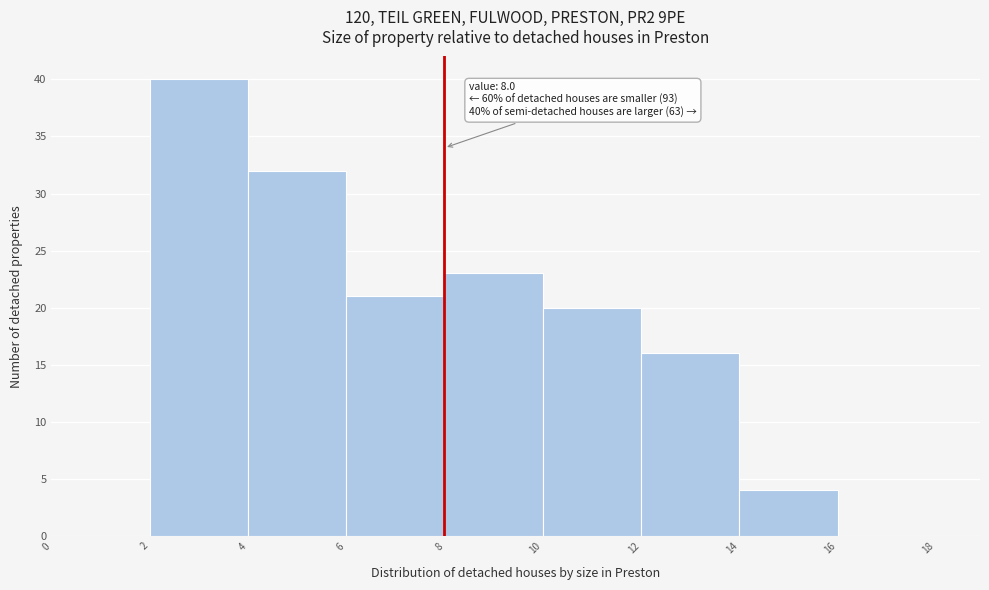

Which range on the x-axis has the tallest bar?

2 to 4